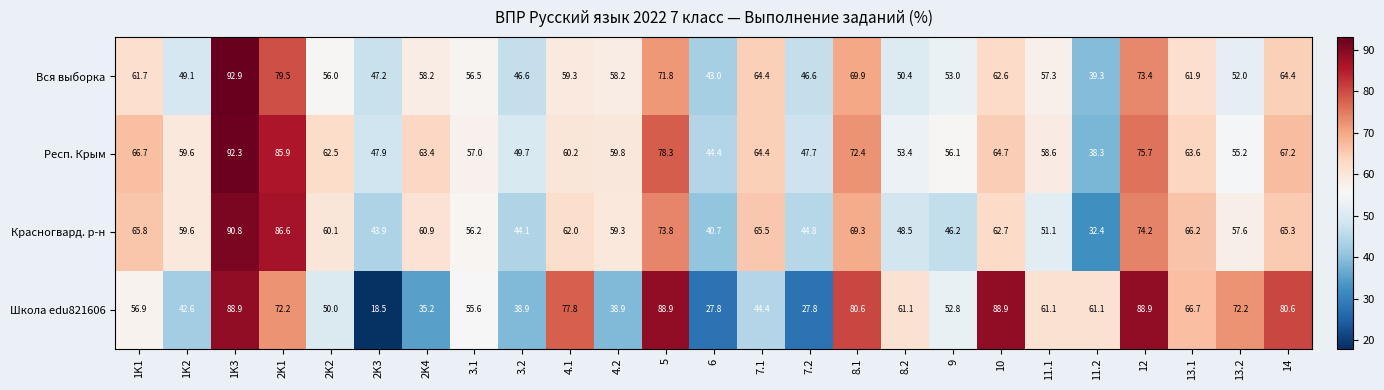

Which series has the largest total across all categories?

Респ. Крым